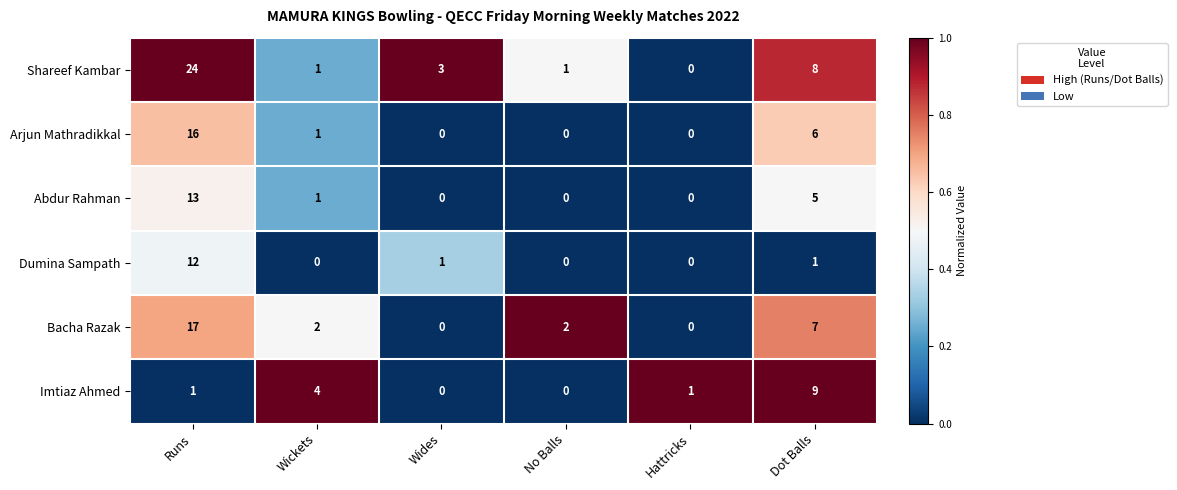

Which series has the largest range (max minus min)?

Shareef Kambar